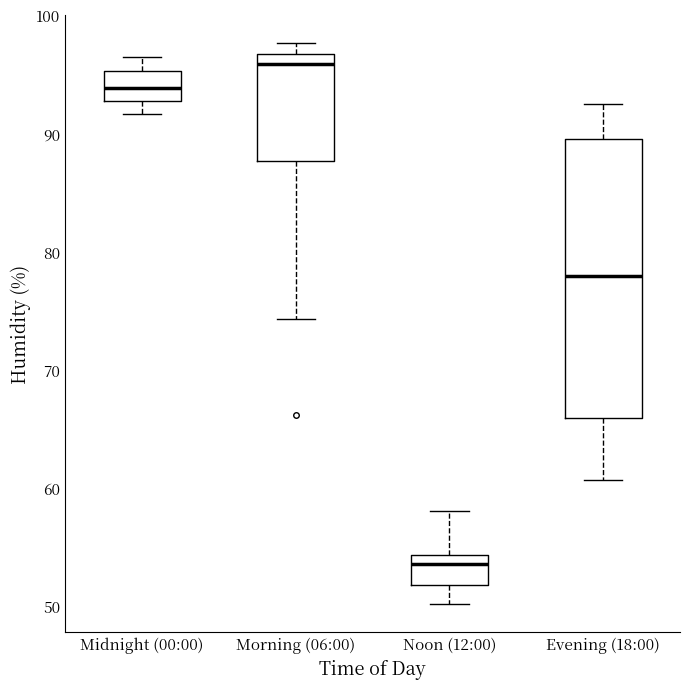

Where is the upper edge of the box for Evening (18:00) on the y-axis? The values are not printed on the chart, so give them approximately, as read against the axis.

90